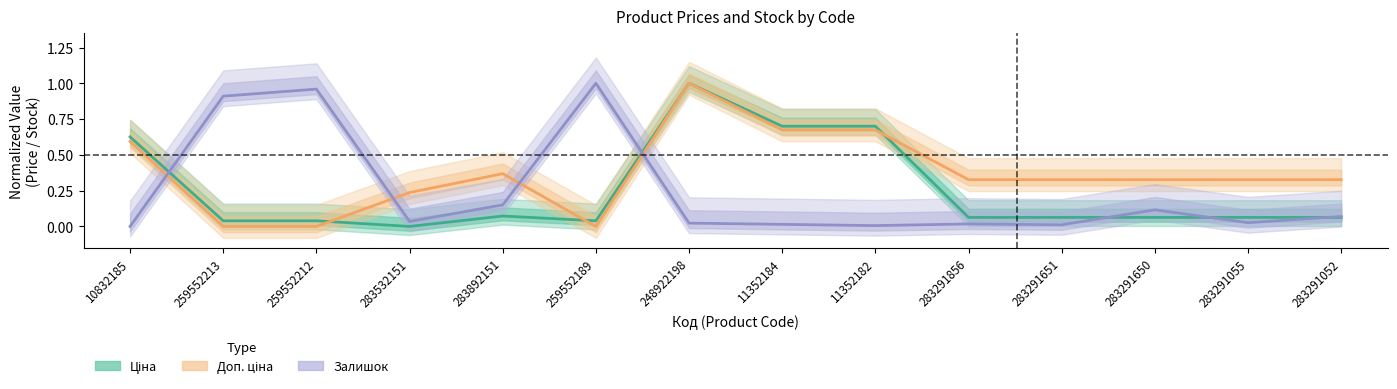

What is the total value across all series at 283532151?

0.3